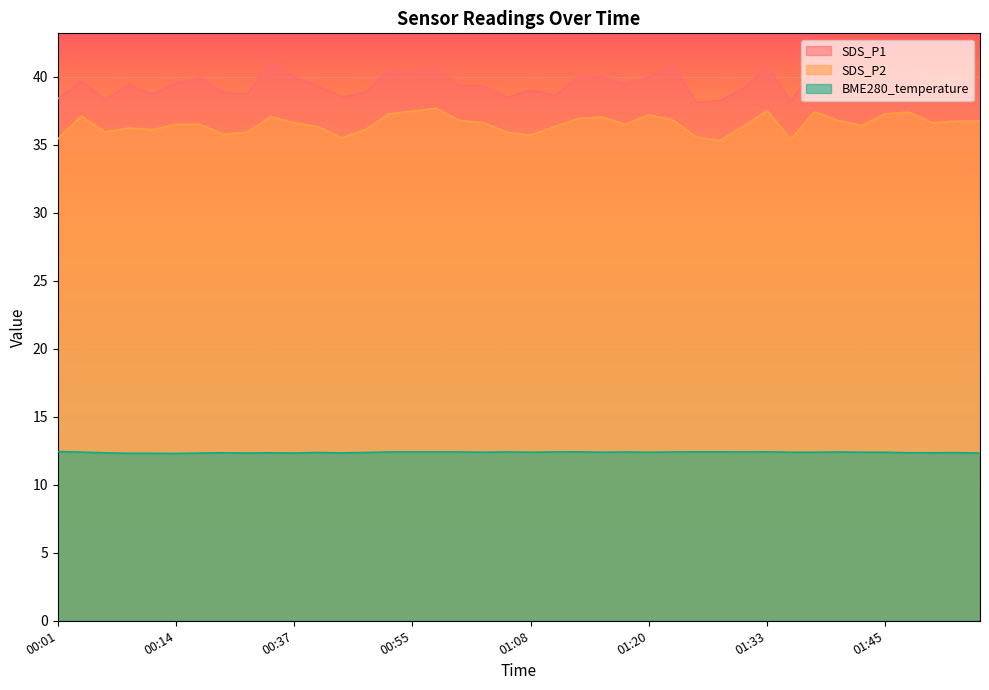

What are all the series names shown in the legend?

SDS_P1, SDS_P2, BME280_temperature